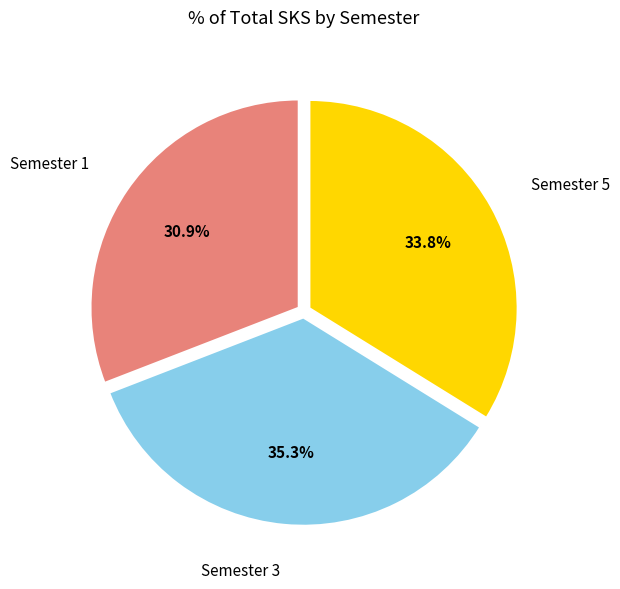

How many slices are in this pie chart?

3